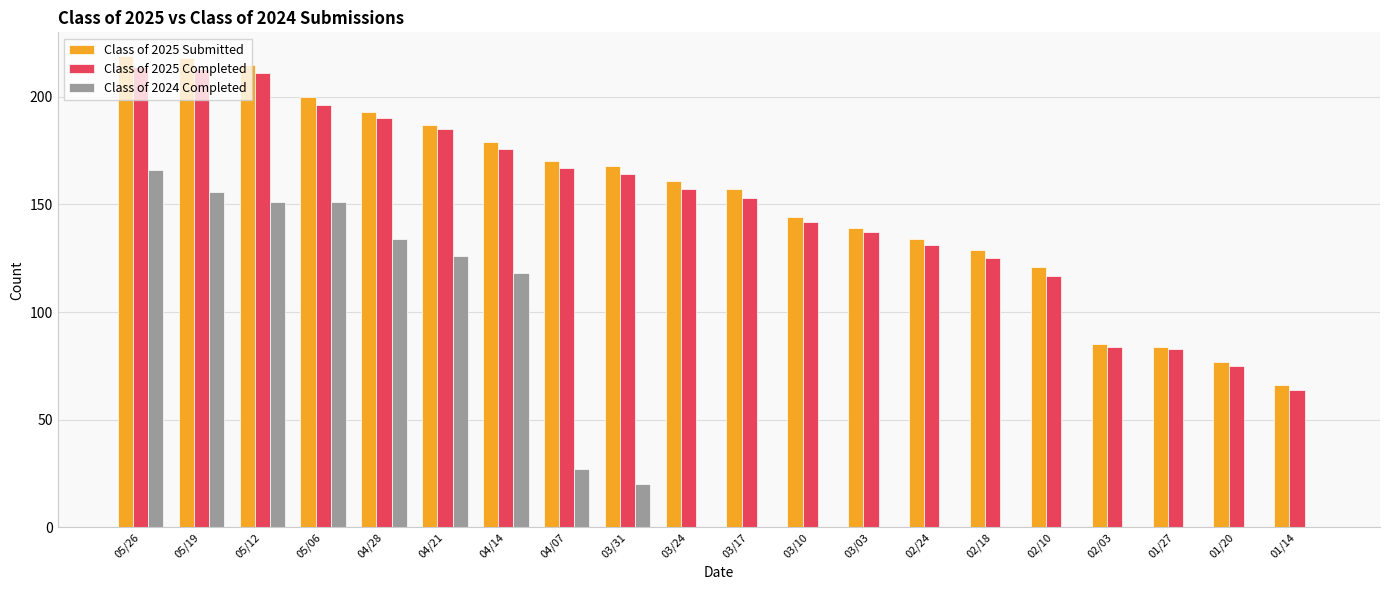

Which series has the largest total across all categories?

Class of 2025 Submitted